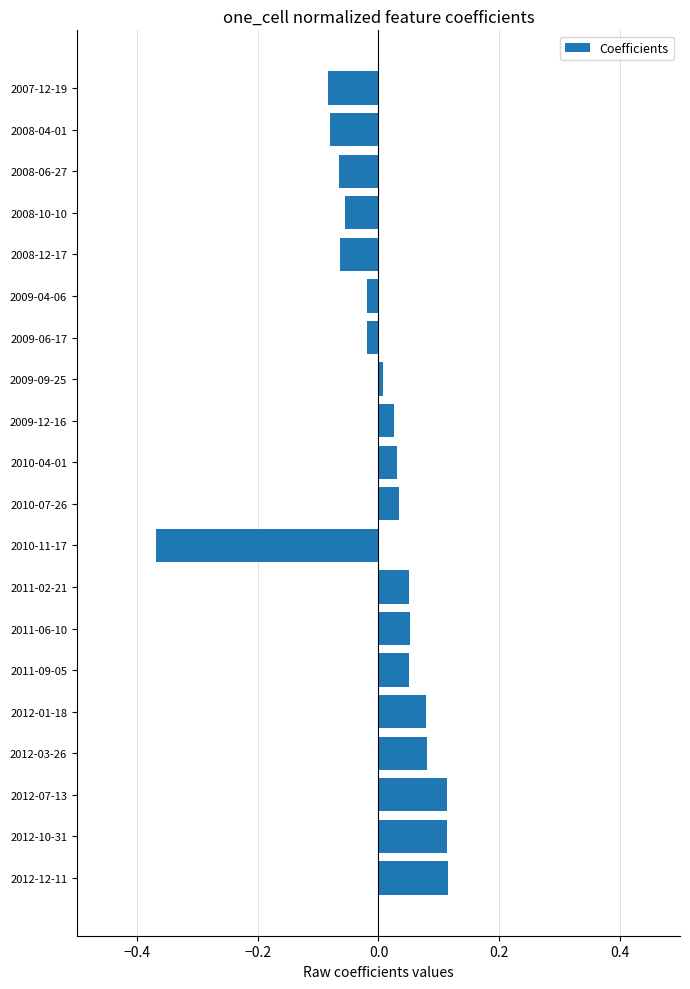

What is the label of the 10th bar from the bottom?

2010-07-26